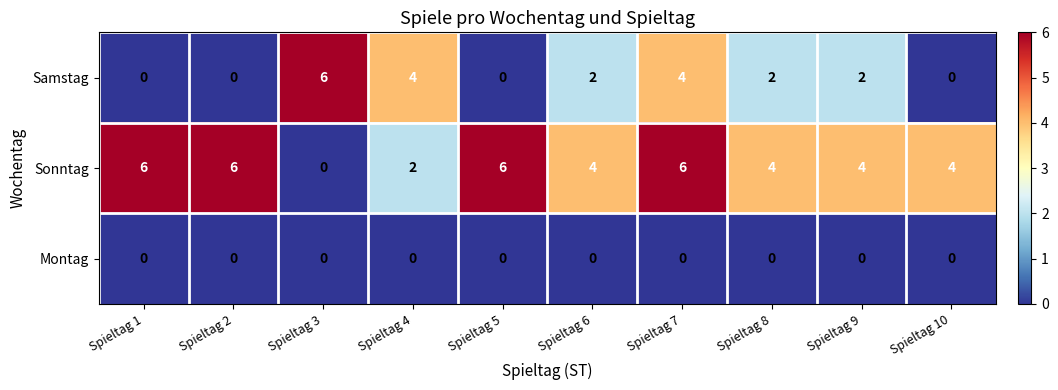

List the series in order of their overall mean, highest first.

Sonntag, Samstag, Montag